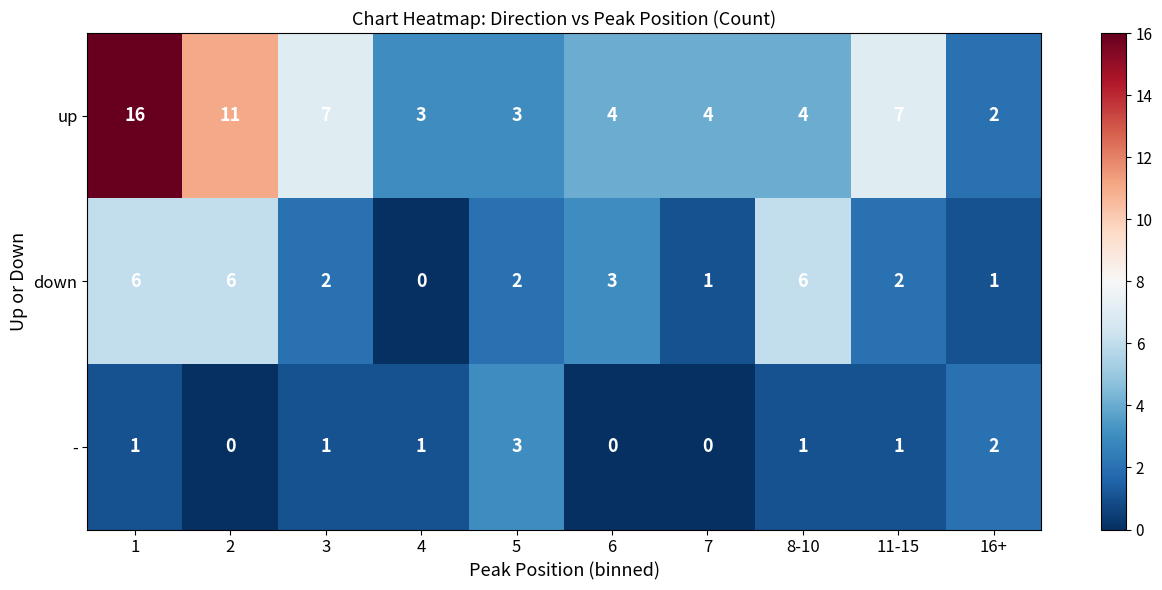

How many values in the up series are below 4?

3